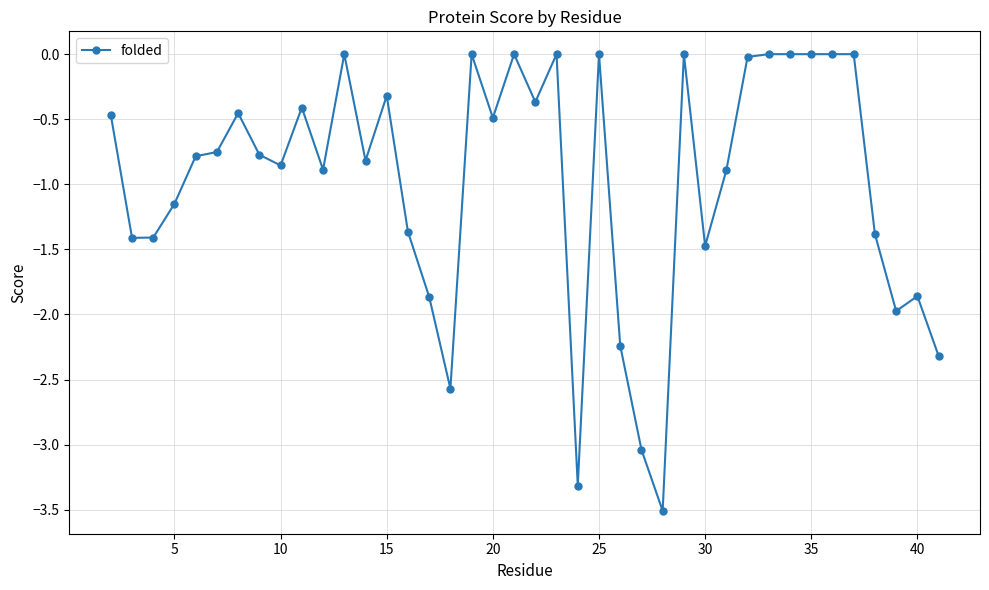

How many distinct data groups are displayed?

1